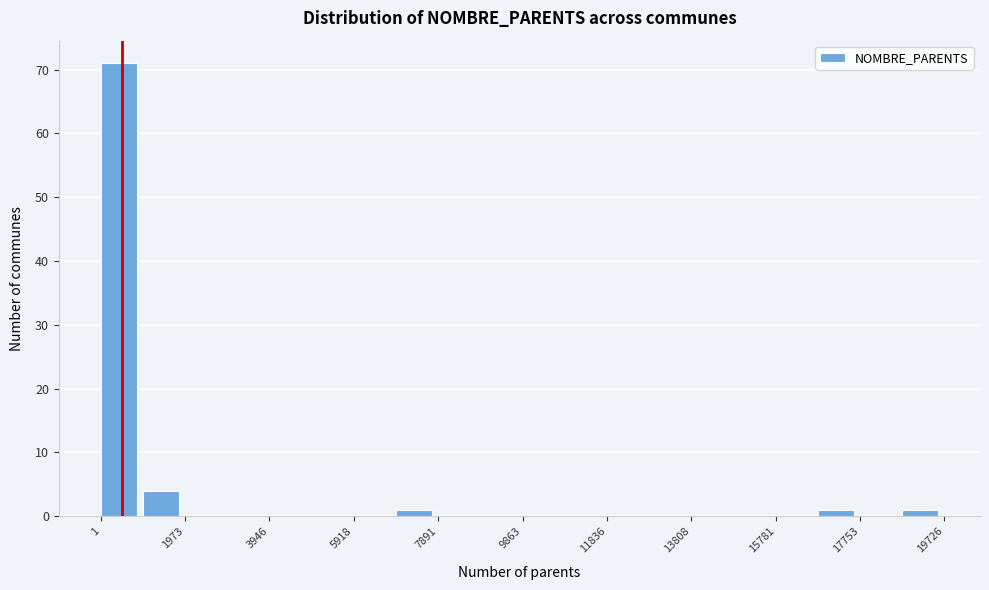

Reading left to right, transcribe this chart: for each bar, give the range it covers on the x-axis and its height. Neither the bar edges nor the heights are printed on the chart, so give them approximately, as read against the axes.

0 to 1000: 71
1000 to 2000: 4
2000 to 3000: 0
3000 to 4000: 0
4000 to 5000: 0
5000 to 6000: 0
6000 to 7000: 0
7000 to 7800: 1
7800 to 8800: 0
8800 to 9800: 0
9800 to 10800: 0
10800 to 11800: 0
11800 to 12800: 0
12800 to 13800: 0
13800 to 14800: 0
14800 to 15800: 0
15800 to 16800: 0
16800 to 17800: 1
17800 to 18800: 0
18800 to 19800: 1